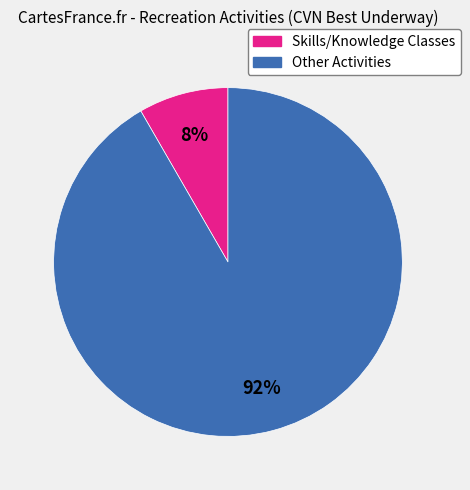

Is there a majority slice in this chart?

Yes